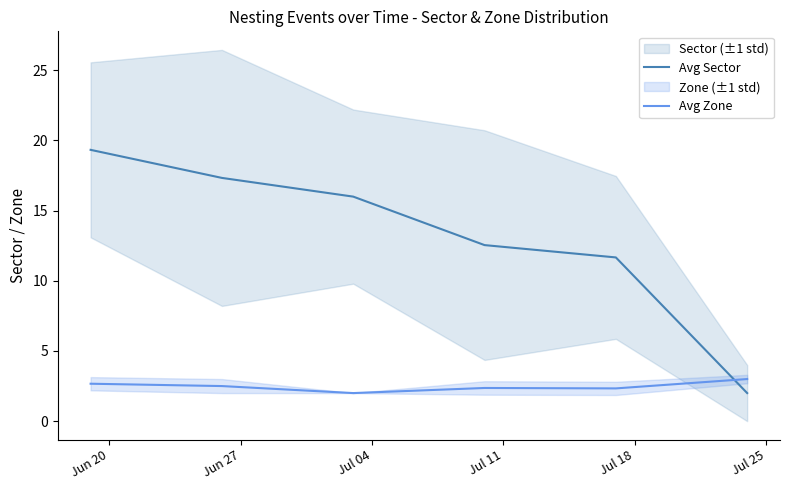

How many values in the Avg Zone series exceed 2?

5